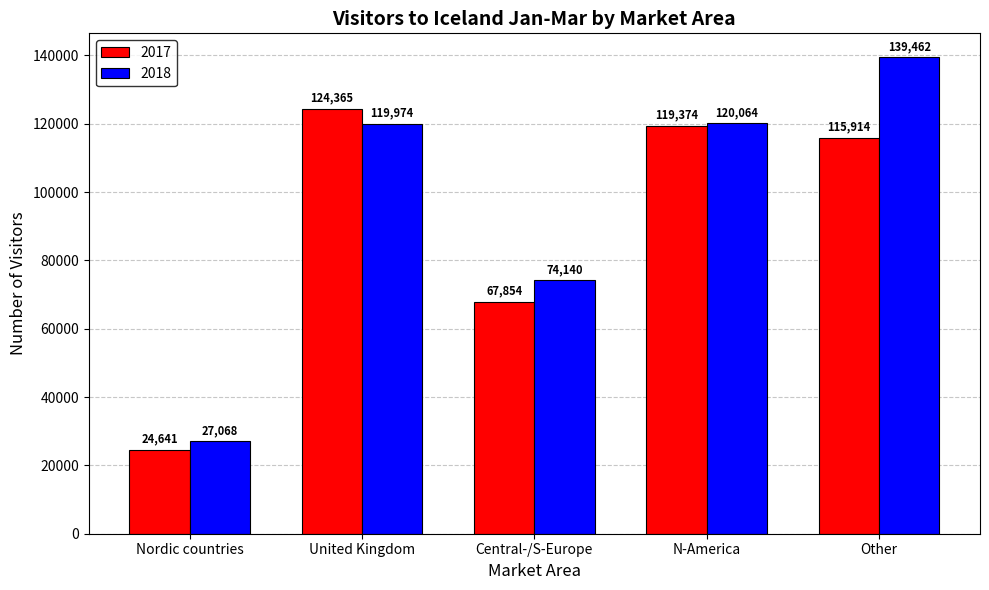

What is the highest value of the 2018 series?

139462